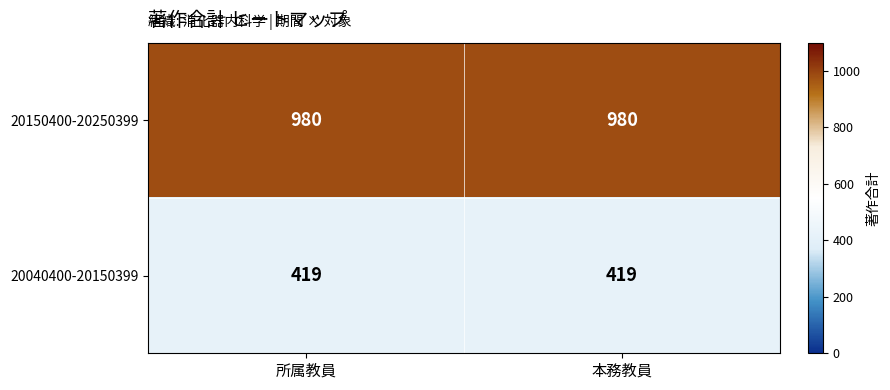

At 本務教員, list the series in order from smallest to largest.

20040400-20150399, 20150400-20250399